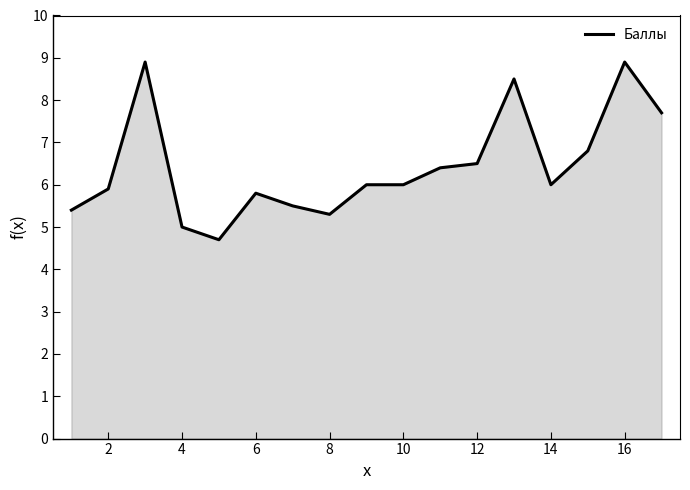

What is the difference between the maximum and minimum values?

4.2